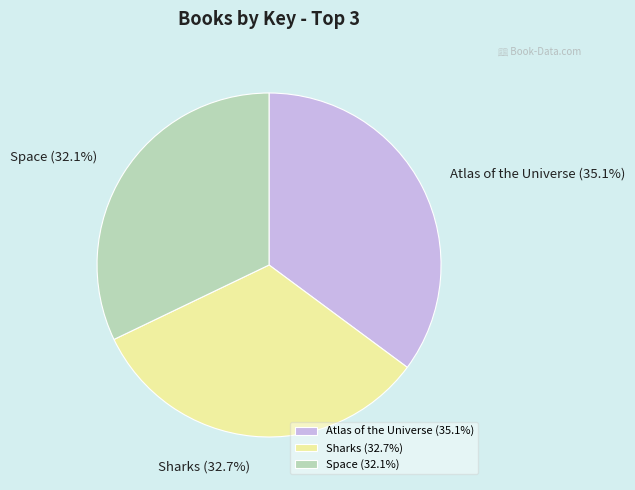

To the nearest percent, what portion does Sharks represent?

33%